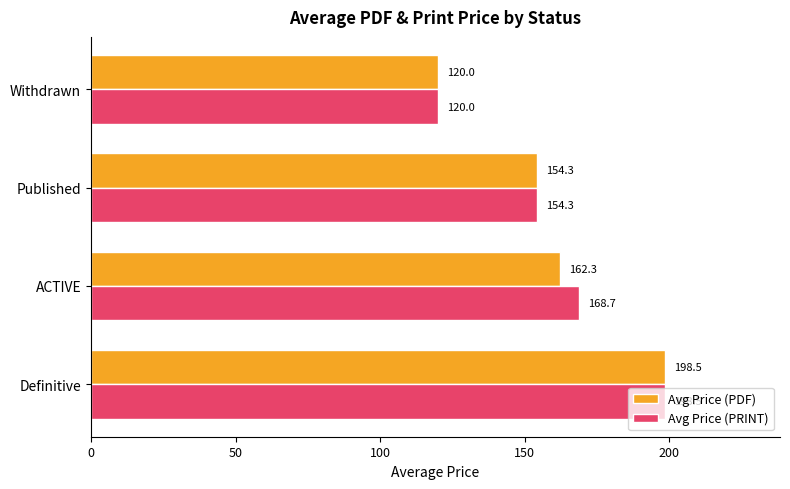

How many data points does each series have?

4